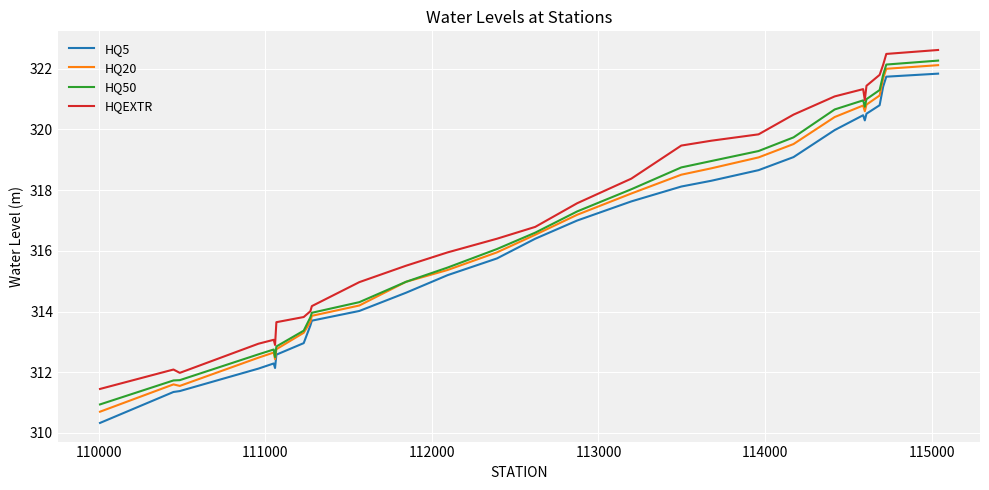

True or false: HQ50 and HQEXTR intersect in this chart.

False